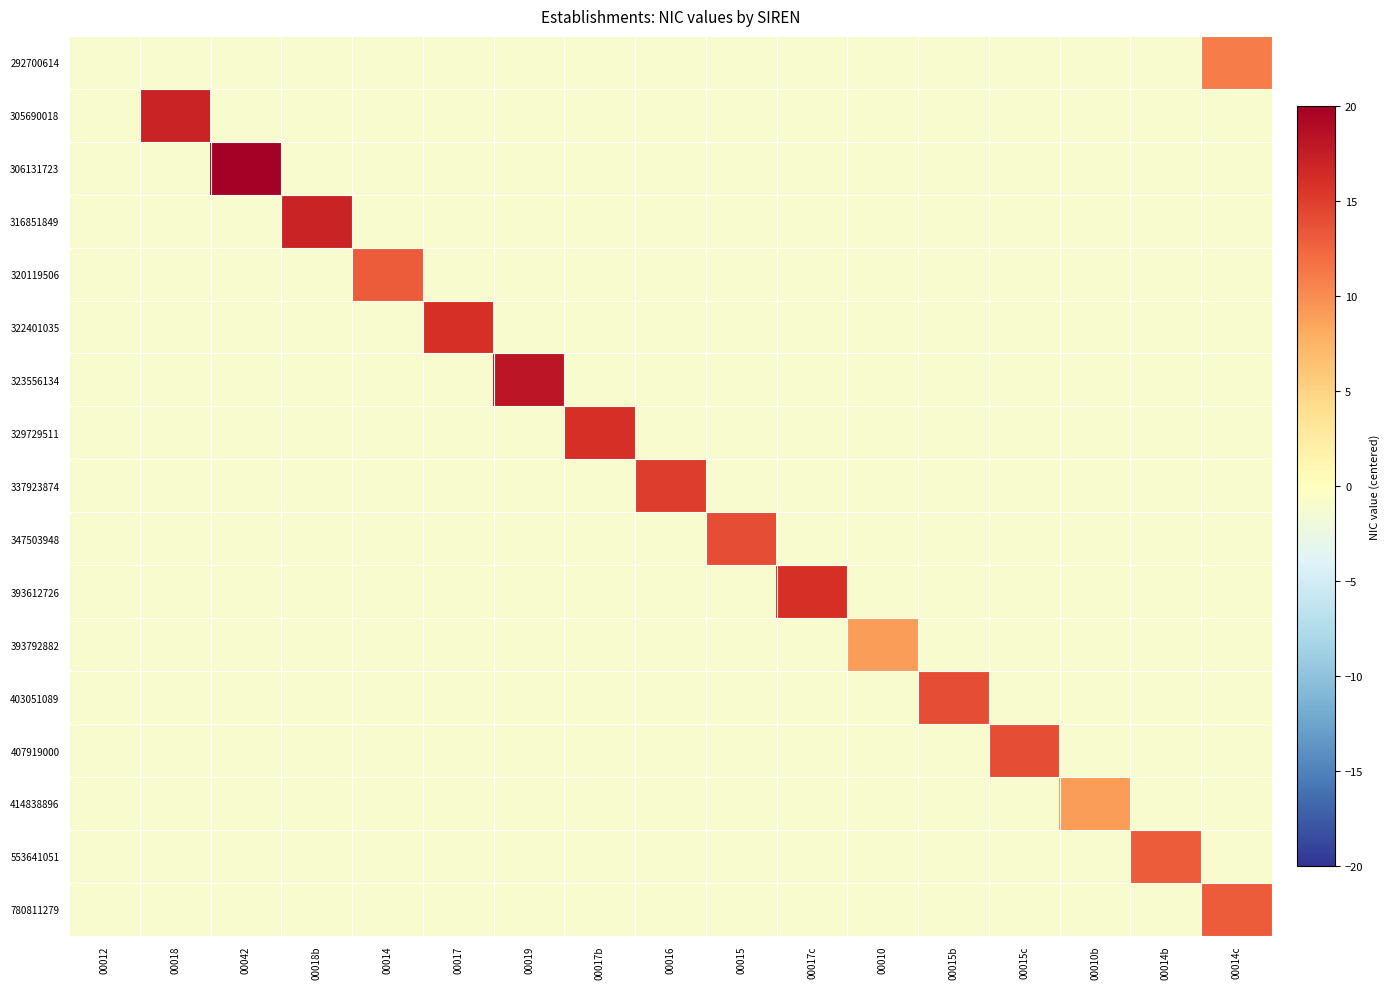

How many data points does each series have?

17